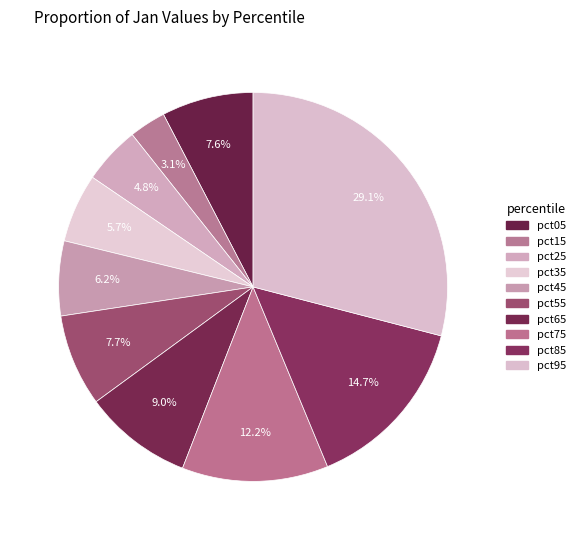

Count the number of slices in the pie.

10